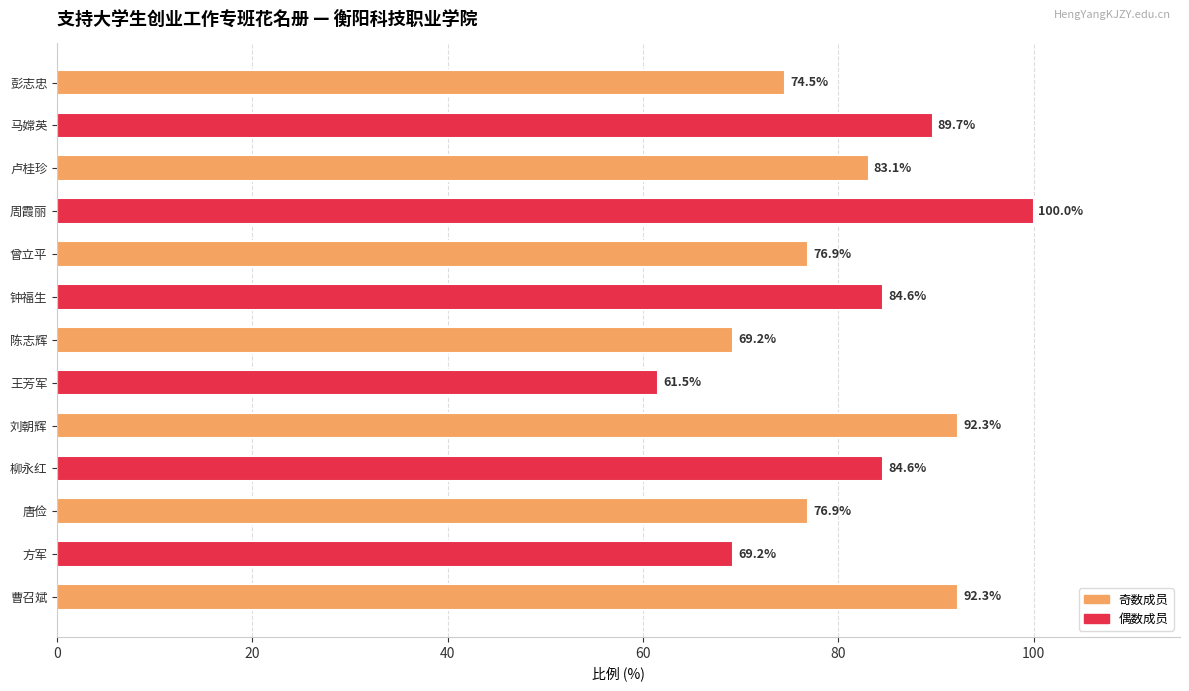

What is the minimum value shown in the chart?

61.5